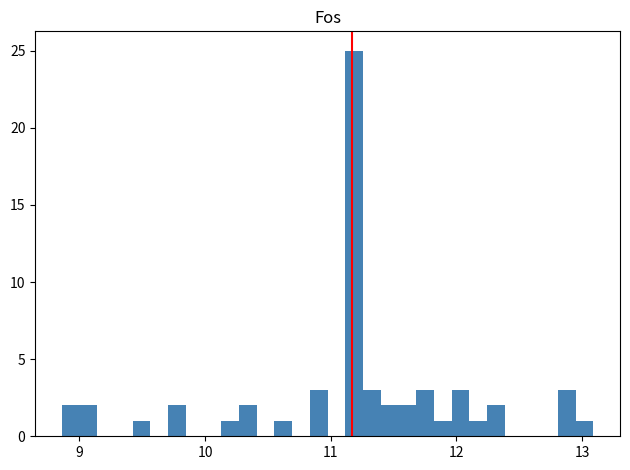

Around what value on the x-axis is the tallest bar? Give the approximate position of its centre, as read against the axis.

11.2